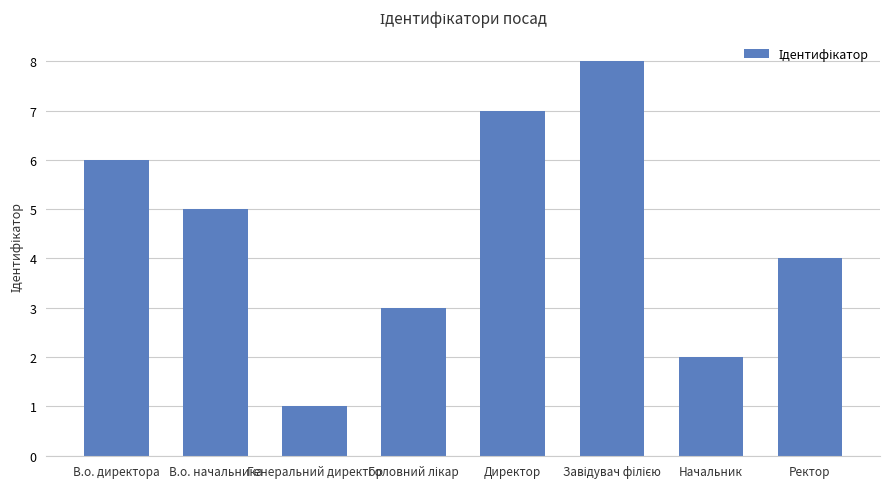

What is the approximate value at В.о. директора?

6